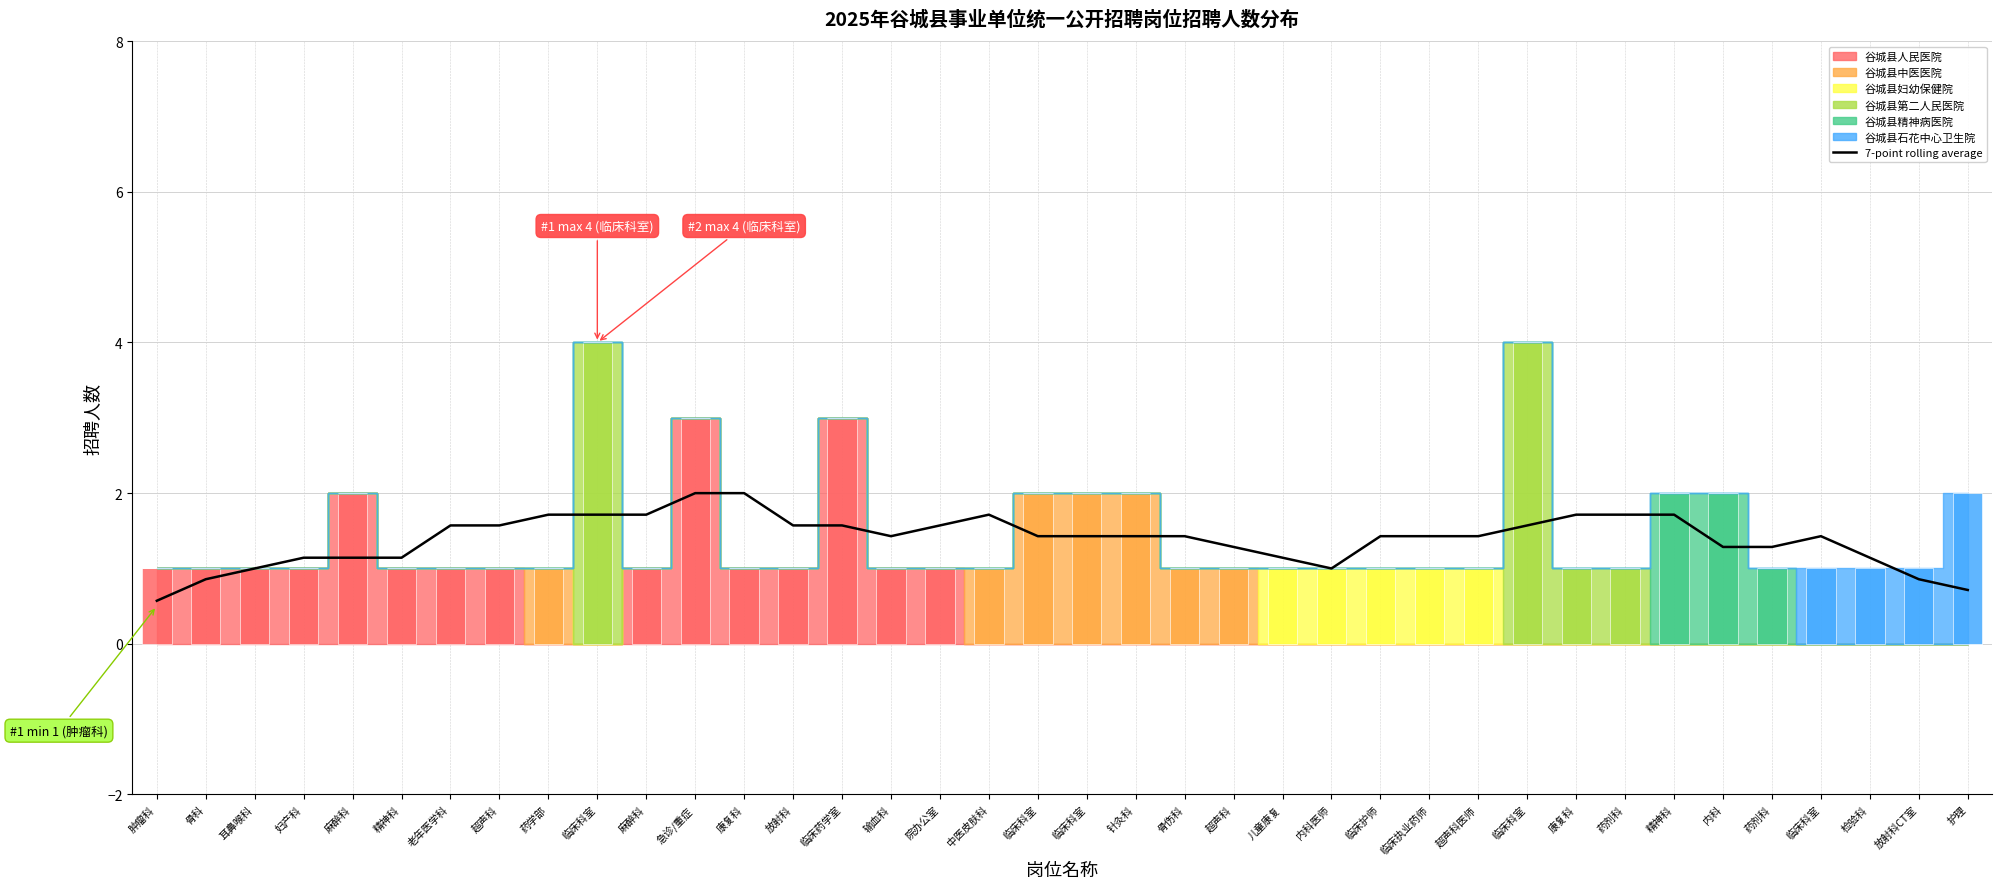

Where is the data nearest to the value 1?

耳鼻喉科